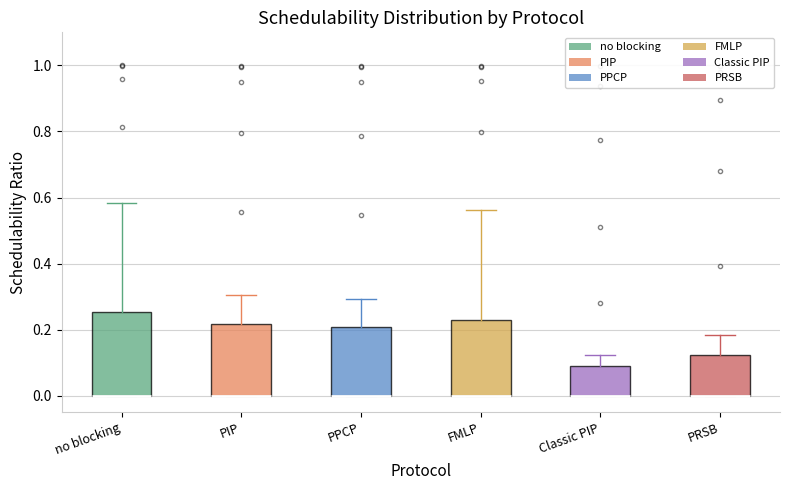

Reading left to right, read every box against the y-axis: the position of its median line, the range the box covers, and the ends of its whiskers. The values are not printed on the chart, so give them approximately, as read against the axis.

no blocking: median 0.00 (drawn on the box's lower edge), box 0.00 to 0.26, whiskers 0.00 to 0.58
PIP: median 0.00 (drawn on the box's lower edge), box 0.00 to 0.22, whiskers 0.00 to 0.30
PPCP: median 0.00 (drawn on the box's lower edge), box 0.00 to 0.20, whiskers 0.00 to 0.30
FMLP: median 0.00 (drawn on the box's lower edge), box 0.00 to 0.22, whiskers 0.00 to 0.56
Classic PIP: median 0.00 (drawn on the box's lower edge), box 0.00 to 0.10, whiskers 0.00 to 0.12
PRSB: median 0.00 (drawn on the box's lower edge), box 0.00 to 0.12, whiskers 0.00 to 0.18